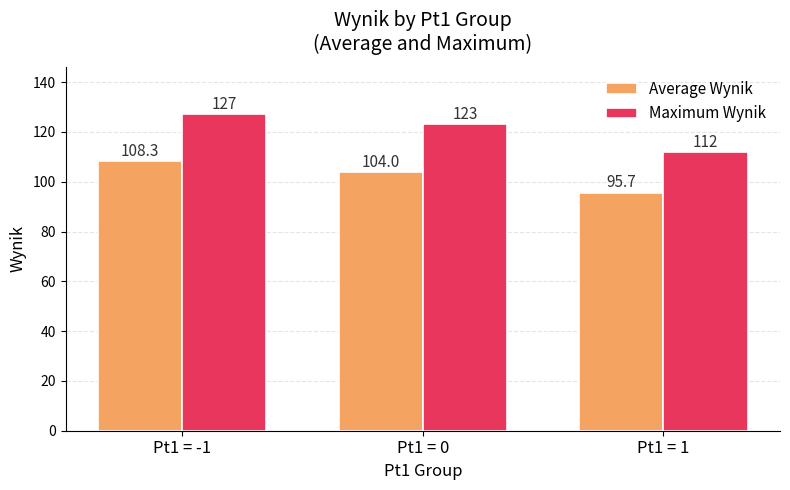

Between Pt1 = -1 and Pt1 = 0, which series saw the biggest shift?

Average Wynik